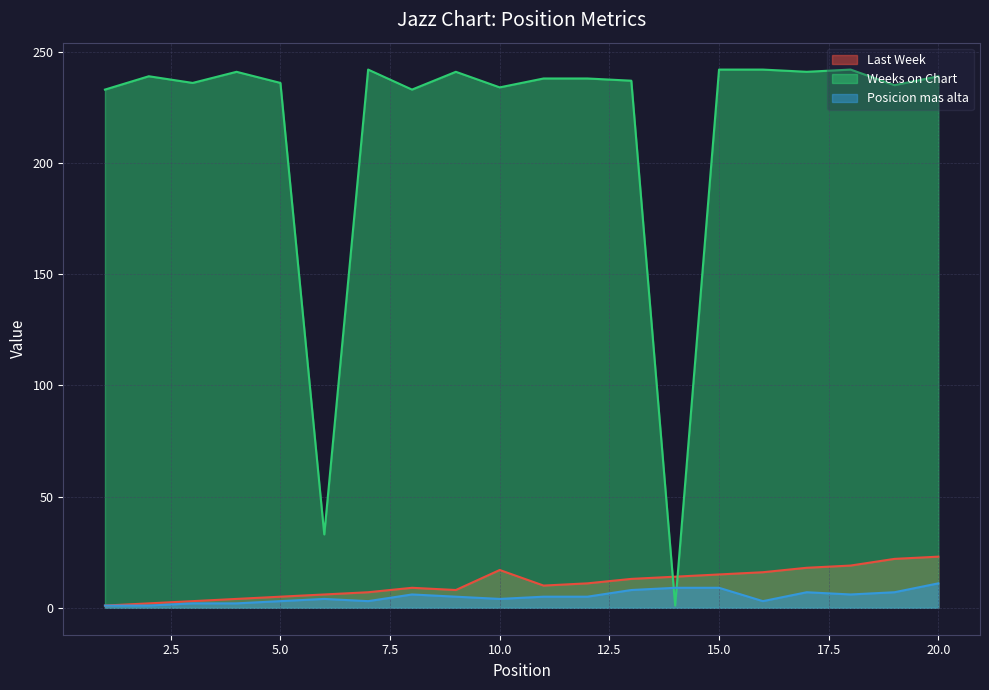

Which series has the largest range (max minus min)?

Weeks on Chart